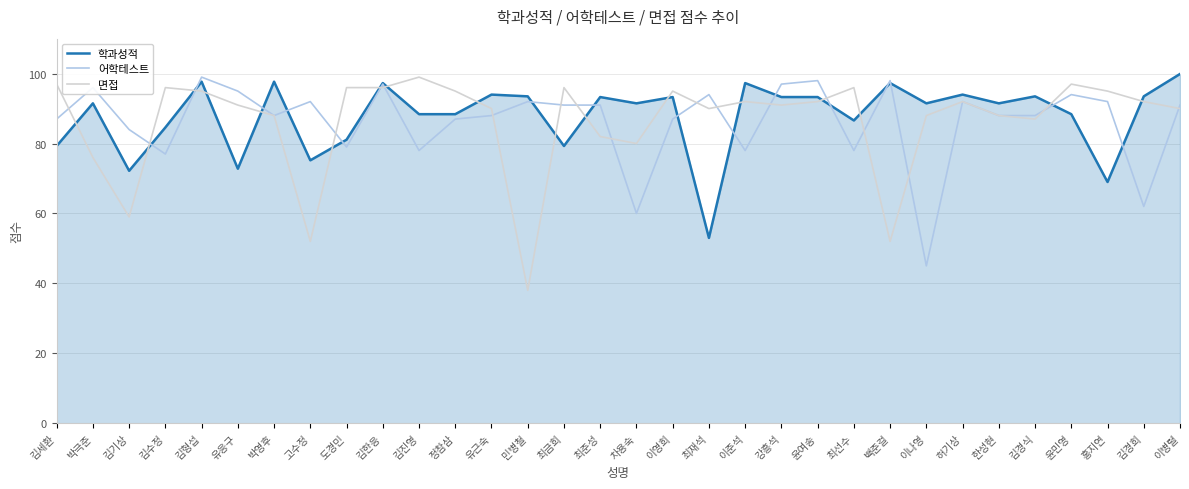

What is the difference between the 학과성적 values at 유근숙 and 이병렬?

5.9